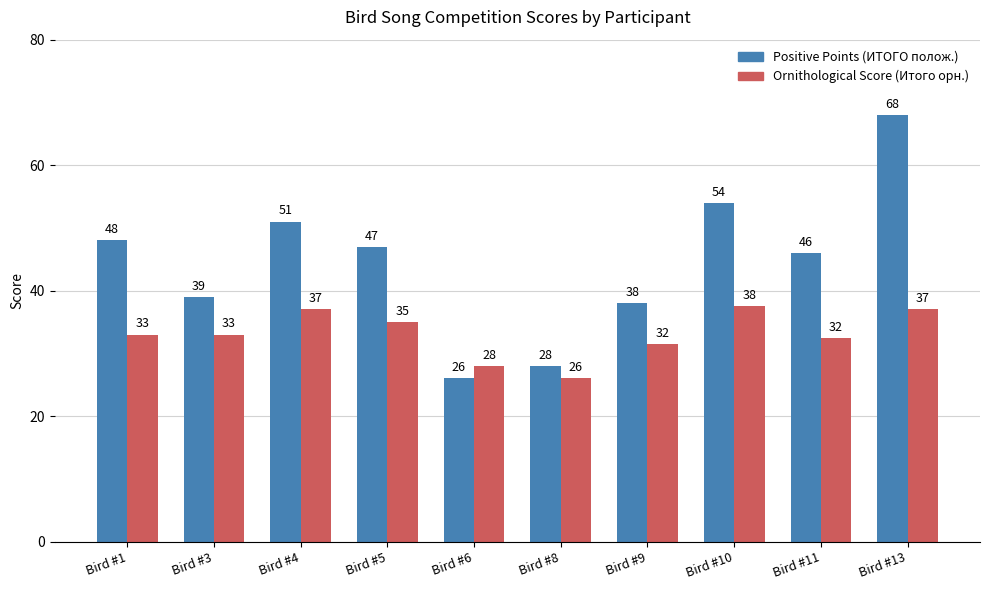

What is the minimum value shown in the chart?

26.0